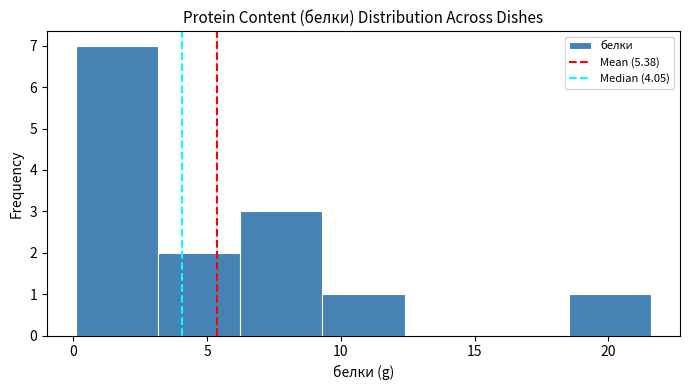

Reading left to right, list every bar in this chart as the range it spans on the x-axis followed by its height. Neither the bar edges nor the heights are printed on the chart, so give them approximately, as read against the axes.

0.0 to 3.0: 7
3.0 to 6.0: 2
6.0 to 9.5: 3
9.5 to 12.5: 1
12.5 to 15.5: 0
15.5 to 18.5: 0
18.5 to 21.5: 1